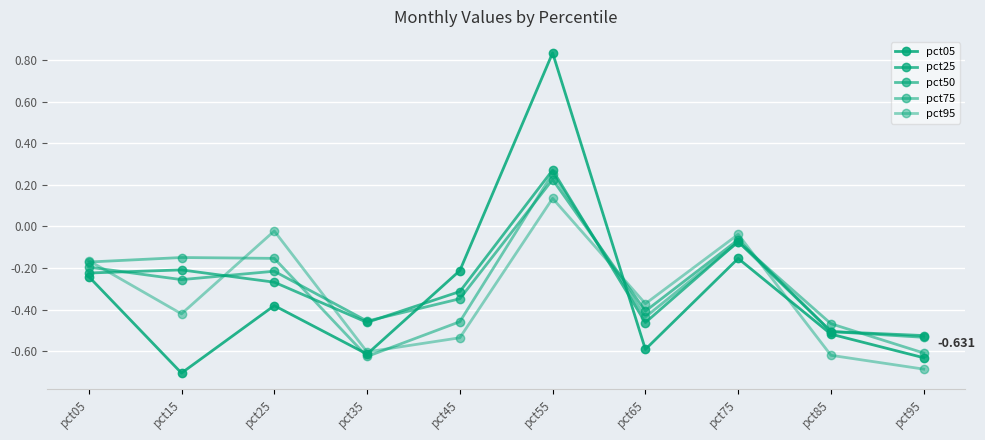

How many lines are shown in the chart?

5